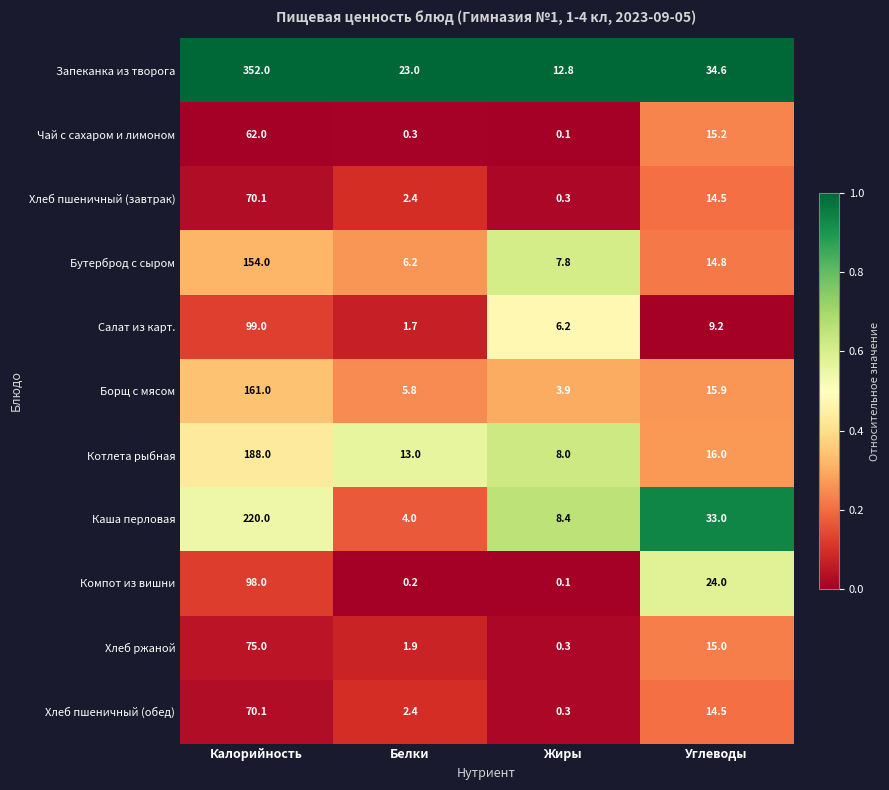

What is the difference between the Котлета рыбная values at Белки and Калорийность?

175.0